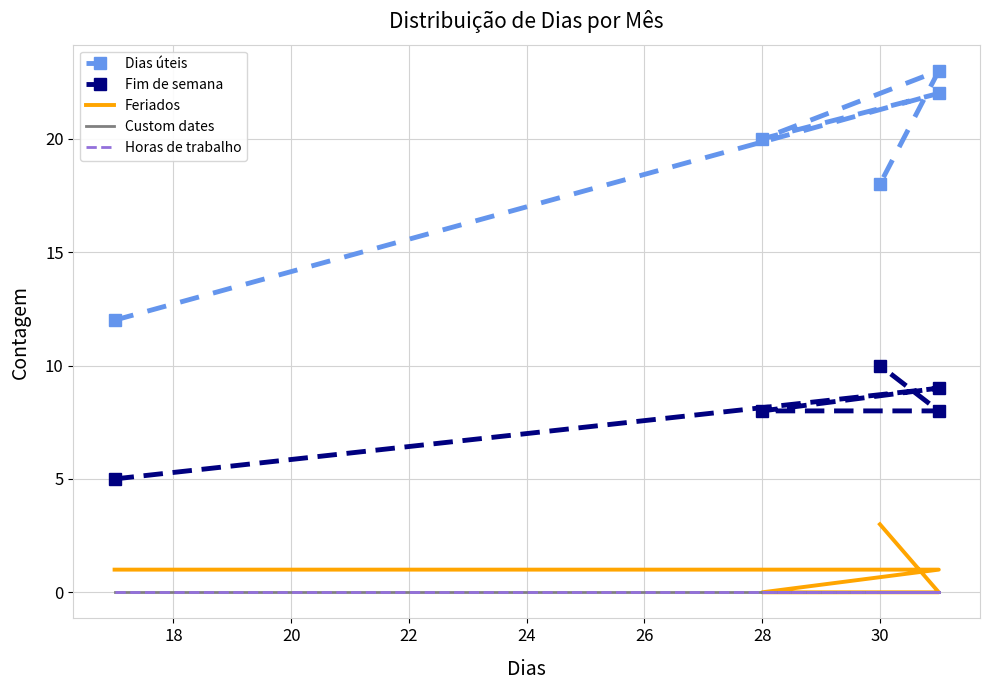

True or false: Dias úteis has more than 2 interior local peaks.

False